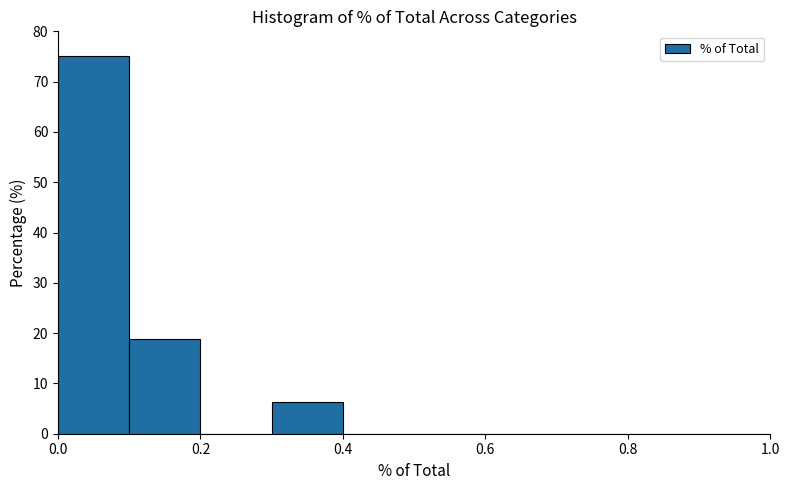

Reading left to right, transcribe this chart: for each bar, give the range it covers on the x-axis and its height. The values are not printed on the chart, so give them approximately, as read against the axis.

0.0 to 0.1: 75
0.1 to 0.2: 19
0.2 to 0.3: 0
0.3 to 0.4: 6
0.4 to 0.5: 0
0.5 to 0.6: 0
0.6 to 0.7: 0
0.7 to 0.8: 0
0.8 to 0.9: 0
0.9 to 1.0: 0